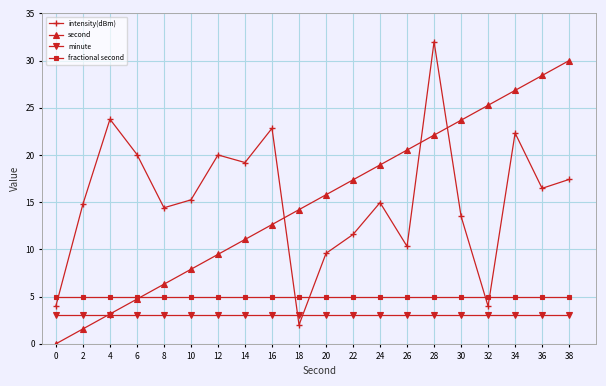

What is the sum of all minute values?

60.0